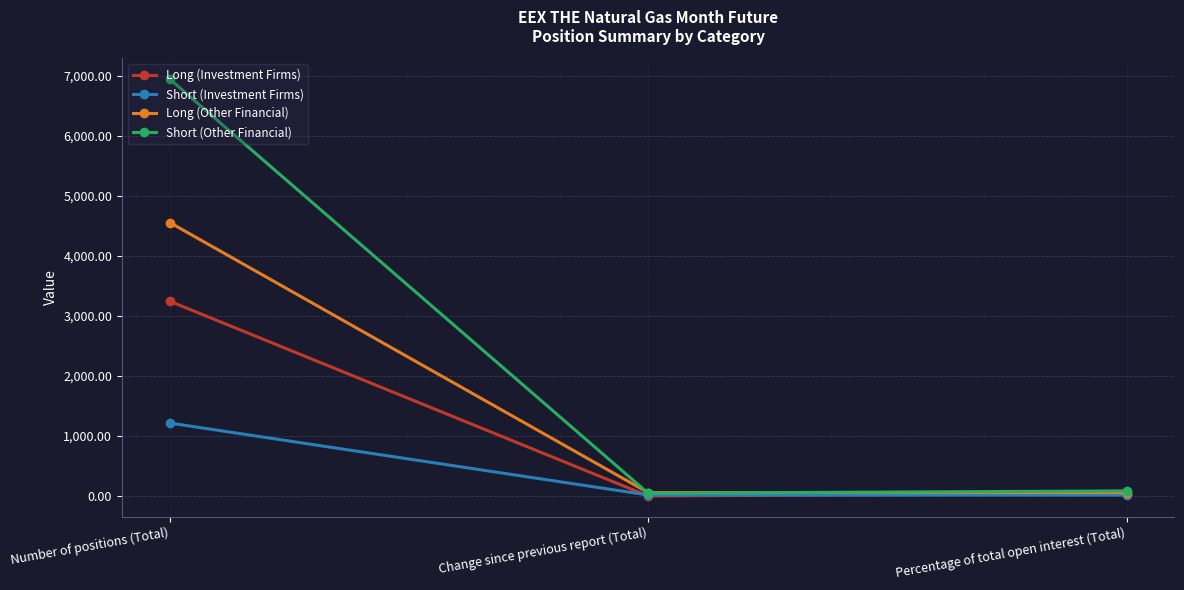

Is it true that Long (Investment Firms) equals 3247.0 at Number of positions (Total)?

True